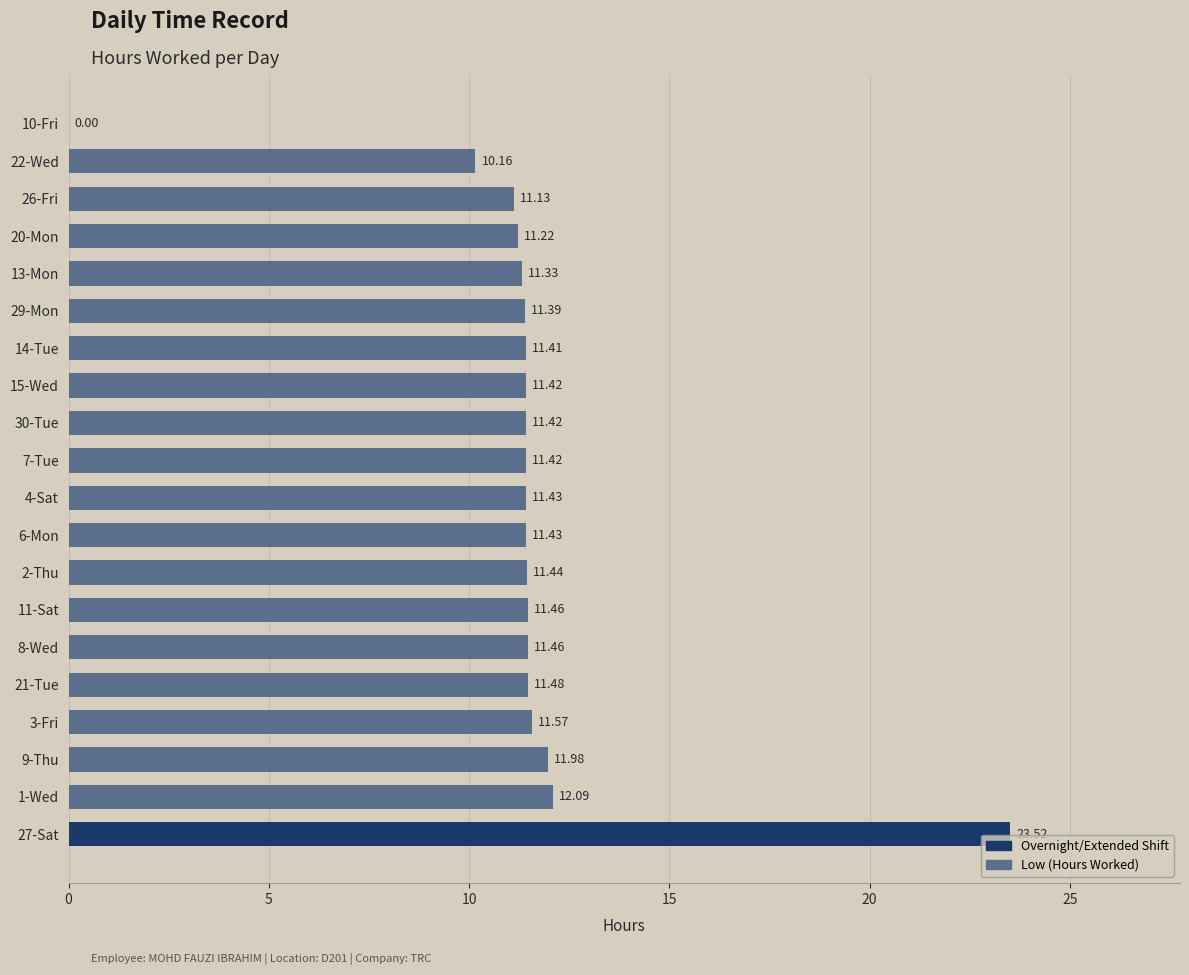

What is the ratio of the value at 2-Thu to the value at 14-Tue?

1.0